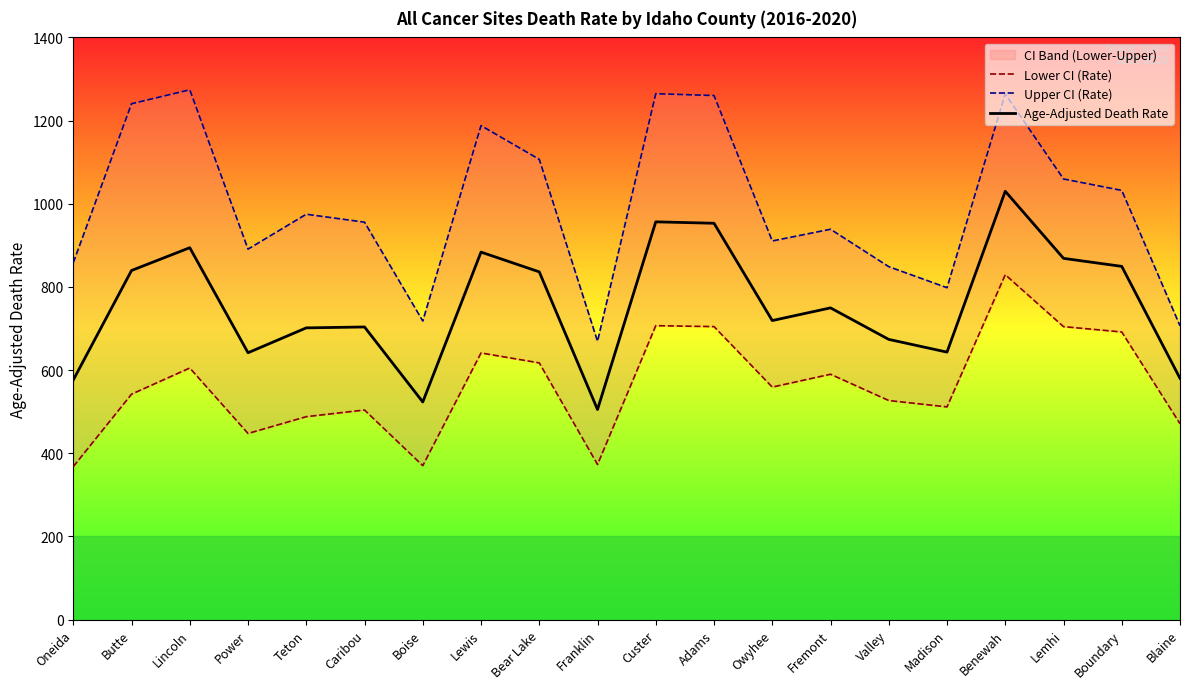

True or false: Age-Adjusted Death Rate has a value of 839.5 at Butte.

True